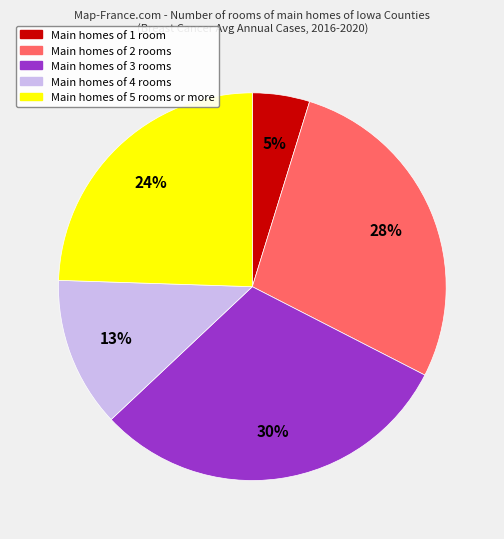

Is there any slice that represents more than half of the pie?

No